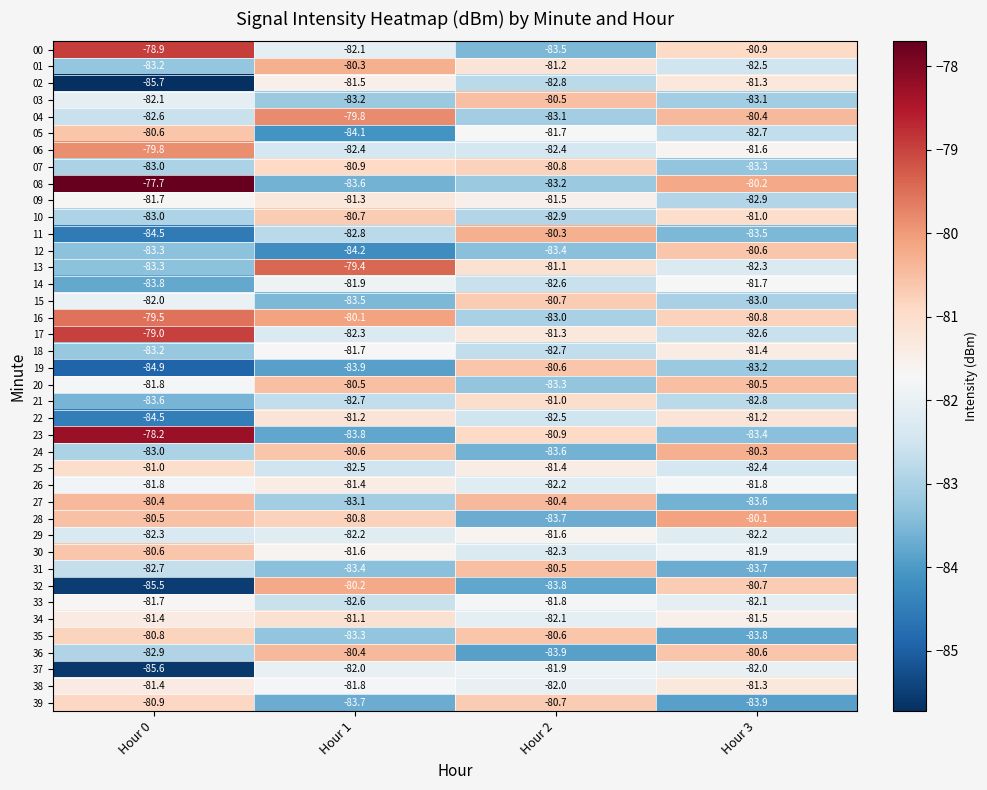

Is it true that 34 equals -81.1 at Hour 1?

True